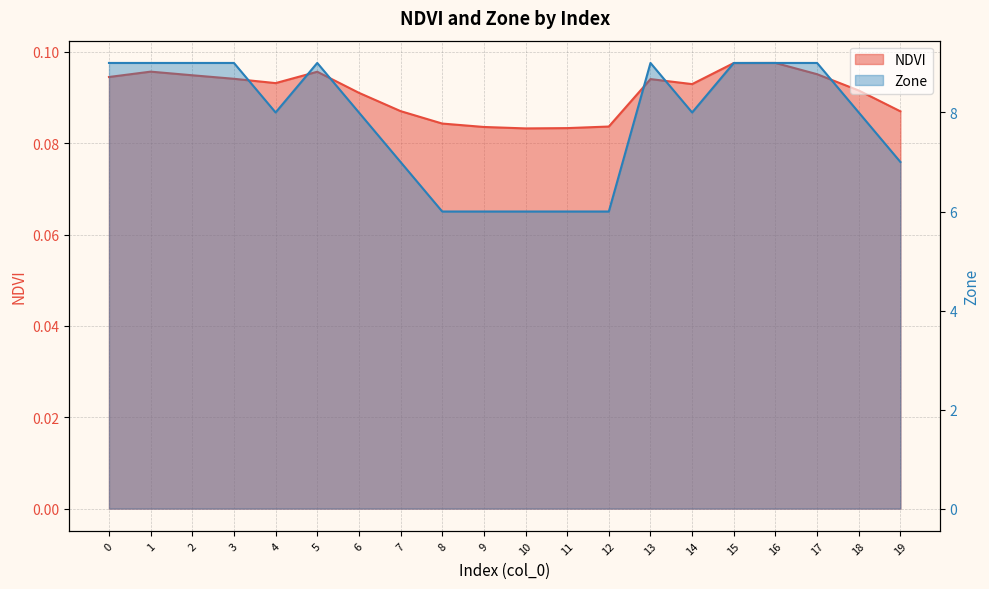

Where is the first local minimum for Zone?

4